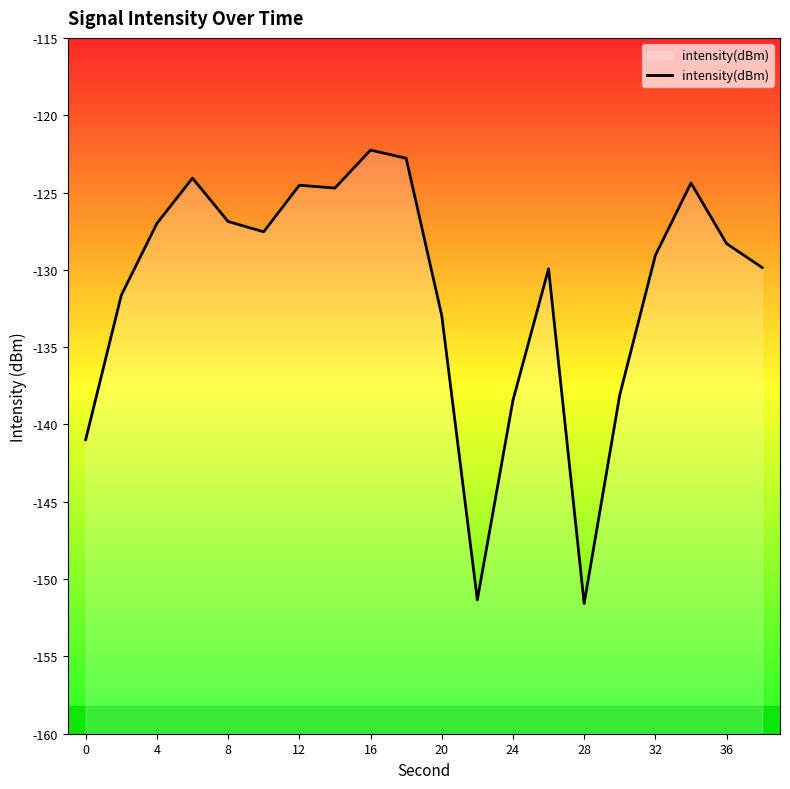

Reading left to right, extract all data points from this chart.

-141.0	-131.6	-127.0	-124.1	-126.9	-127.5	-124.5	-124.7	-122.3	-122.8	-133.0	-151.3	-138.4	-129.9	-151.6	-138.1	-129.1	-124.4	-128.3	-129.9